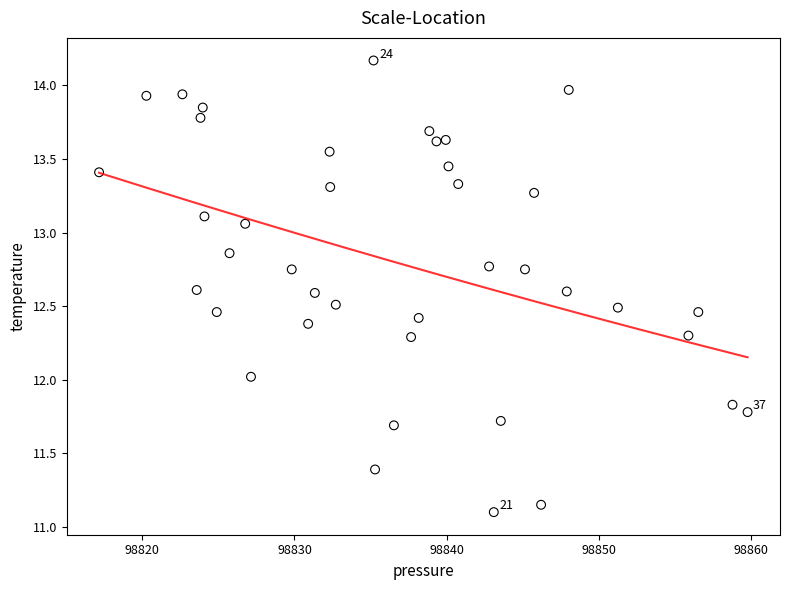

What is the range of X values (max minus min)?

42.7